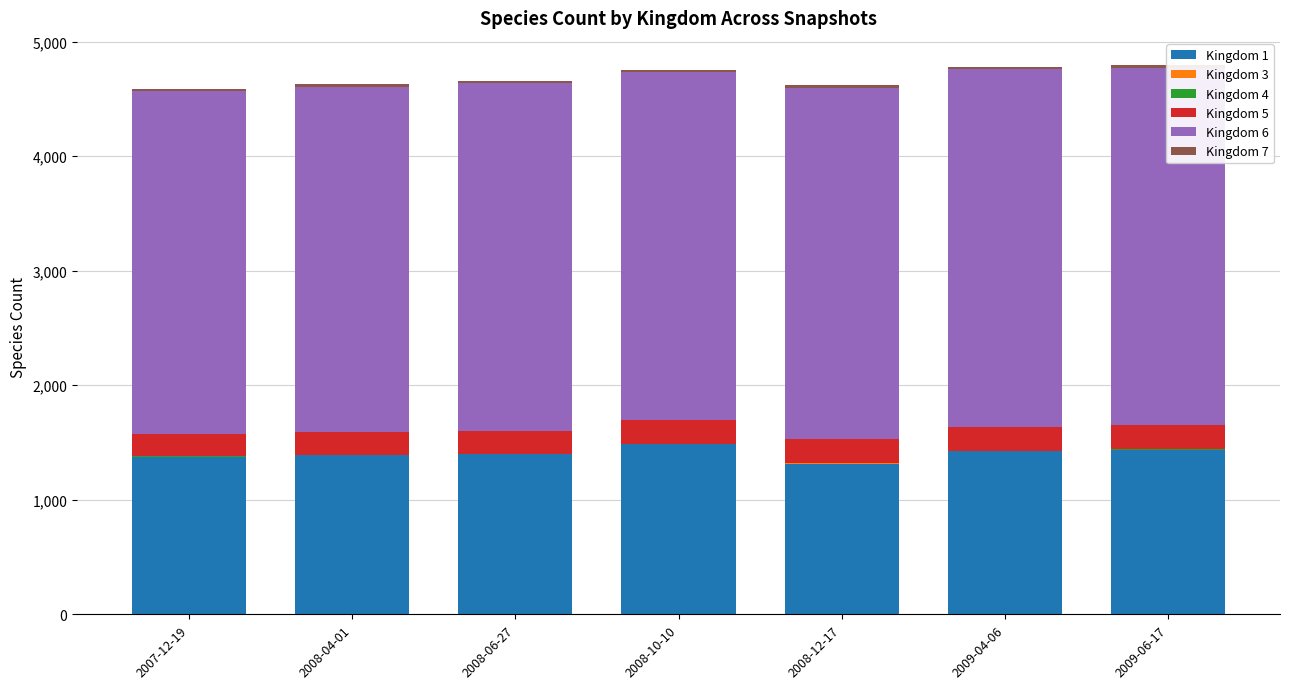

Is it true that Kingdom 3 equals 7 at 2009-04-06?

False